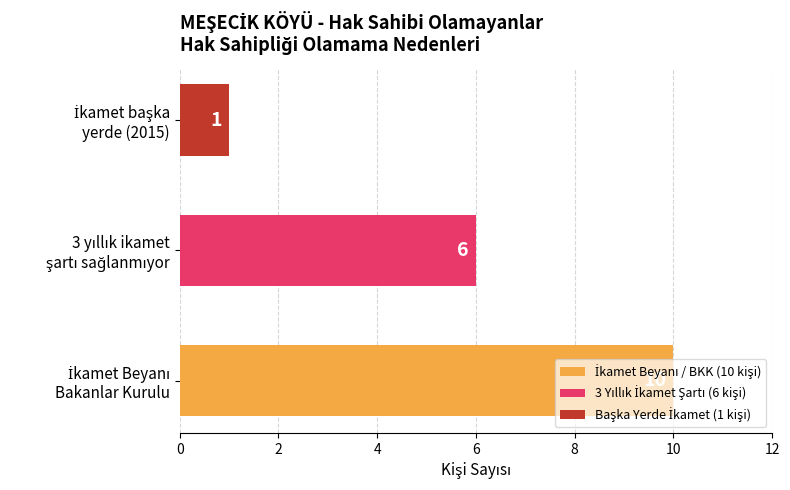

Count the values in the range 1 to 10.

3